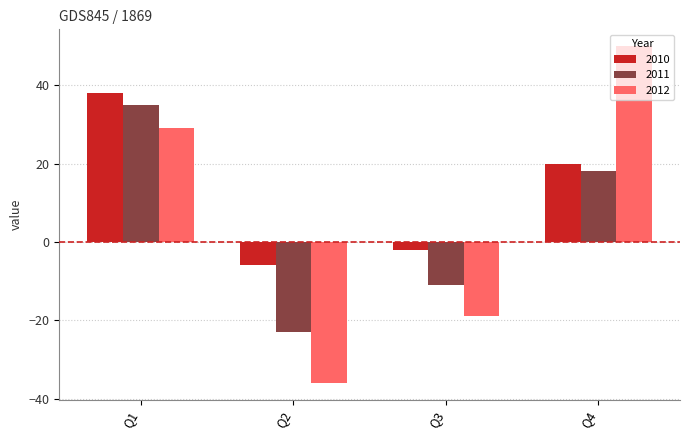

At which category is the sum across all series the highest?

Q1